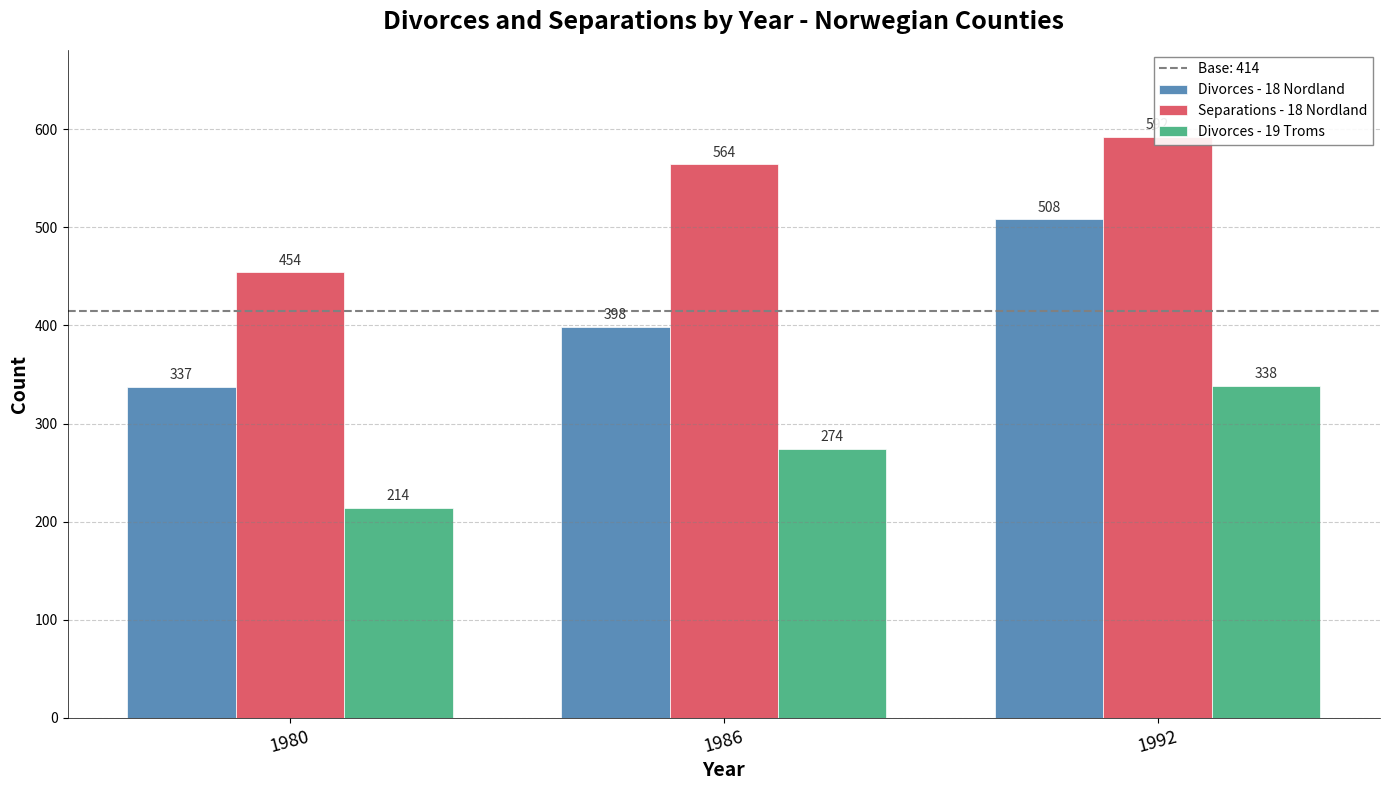

How many values in the Separations - 18 Nordland series are below 564?

1